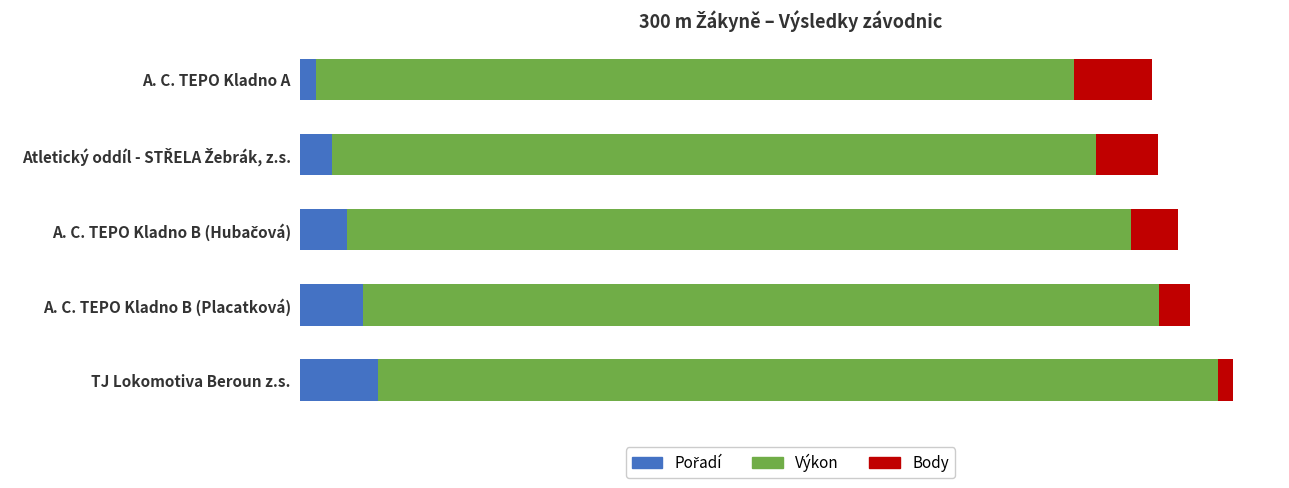

At which category is the sum across all series the highest?

TJ Lokomotiva Beroun z.s.